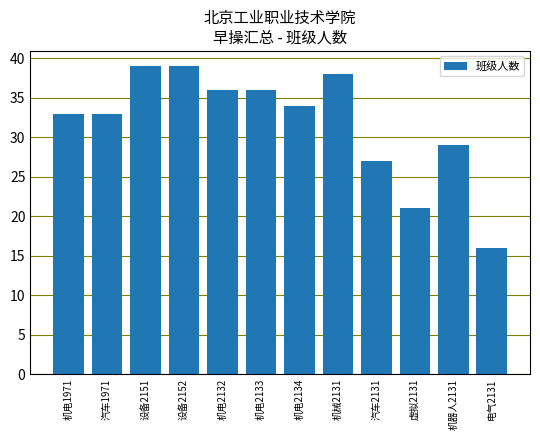

Is it true that the value at 机器人2131 is 29?

True